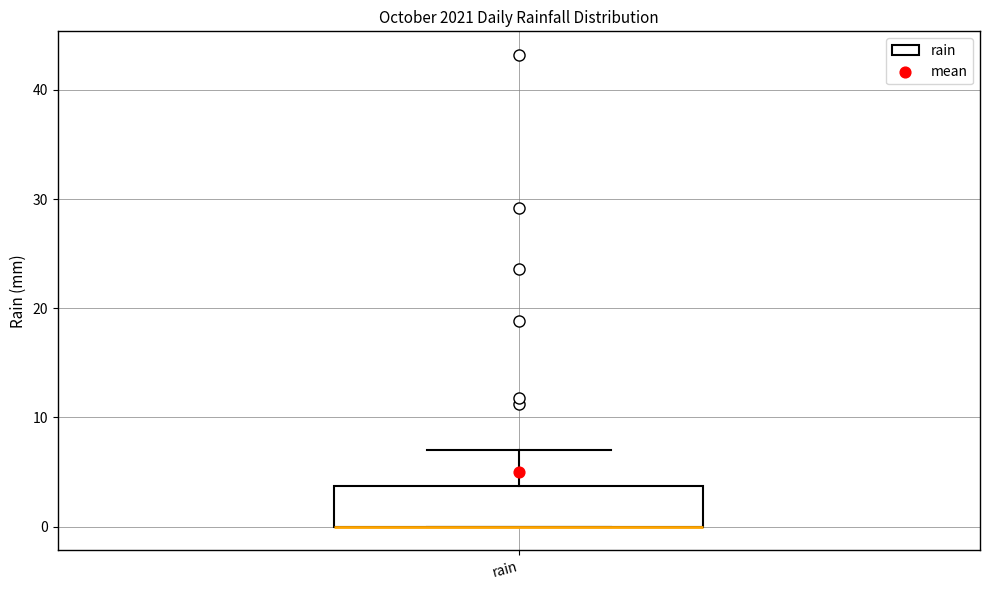

Read this box plot against the y-axis: the position of the median line, the range covered by the box, and the ends of both whiskers. The values are not printed on the chart, so give them approximately, as read against the axis.

median 0 (drawn on the box's lower edge), box 0 to 4, whiskers 0 to 7